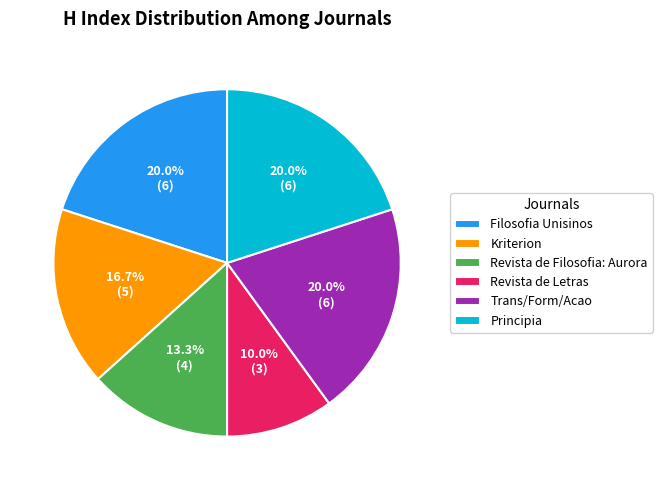

Which has a higher value, Principia or Kriterion?

Principia